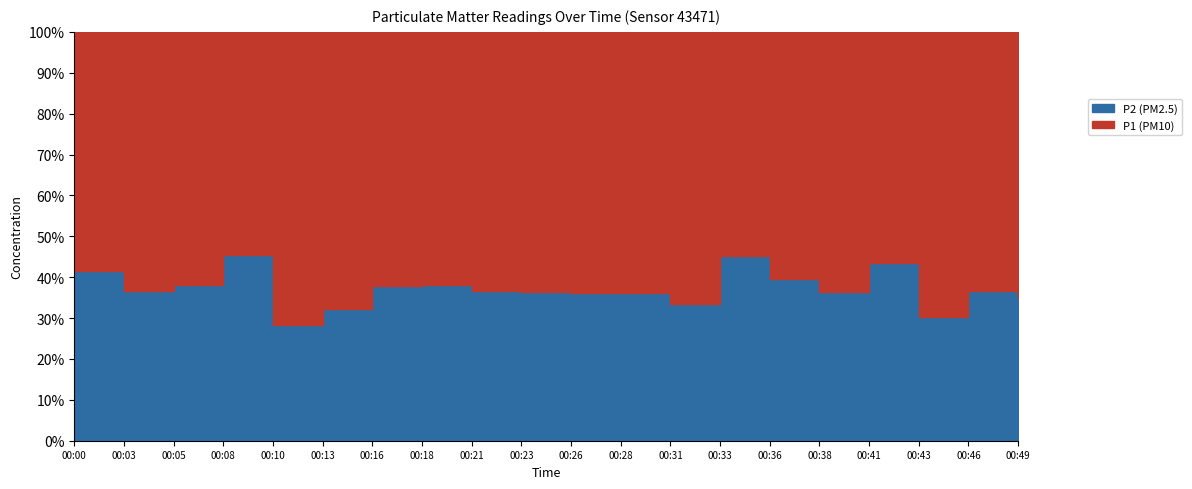

Which series changed the most between 00:03 and 00:10?

P1